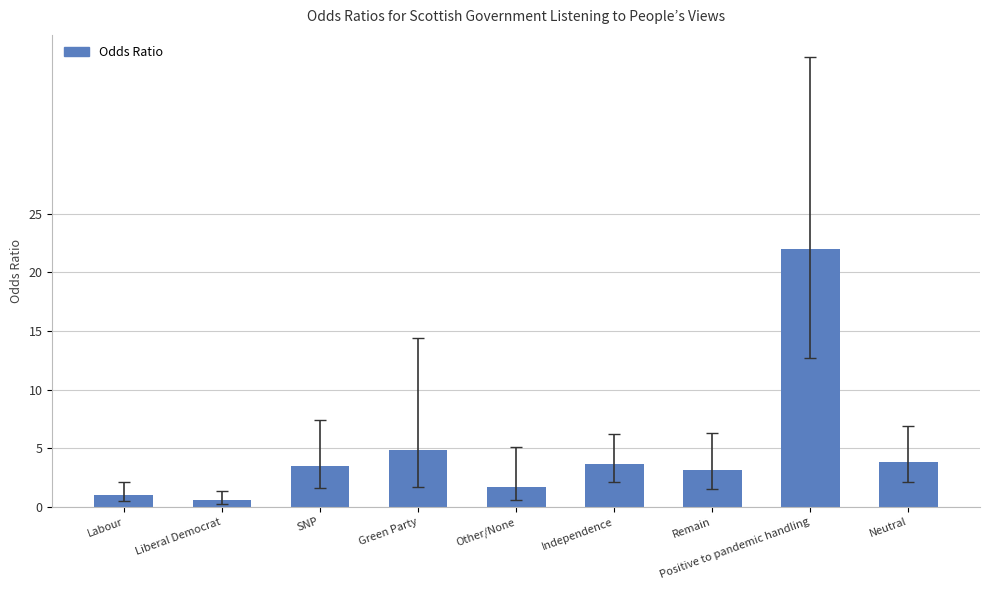

At which label is the value closest to 11?

Green Party